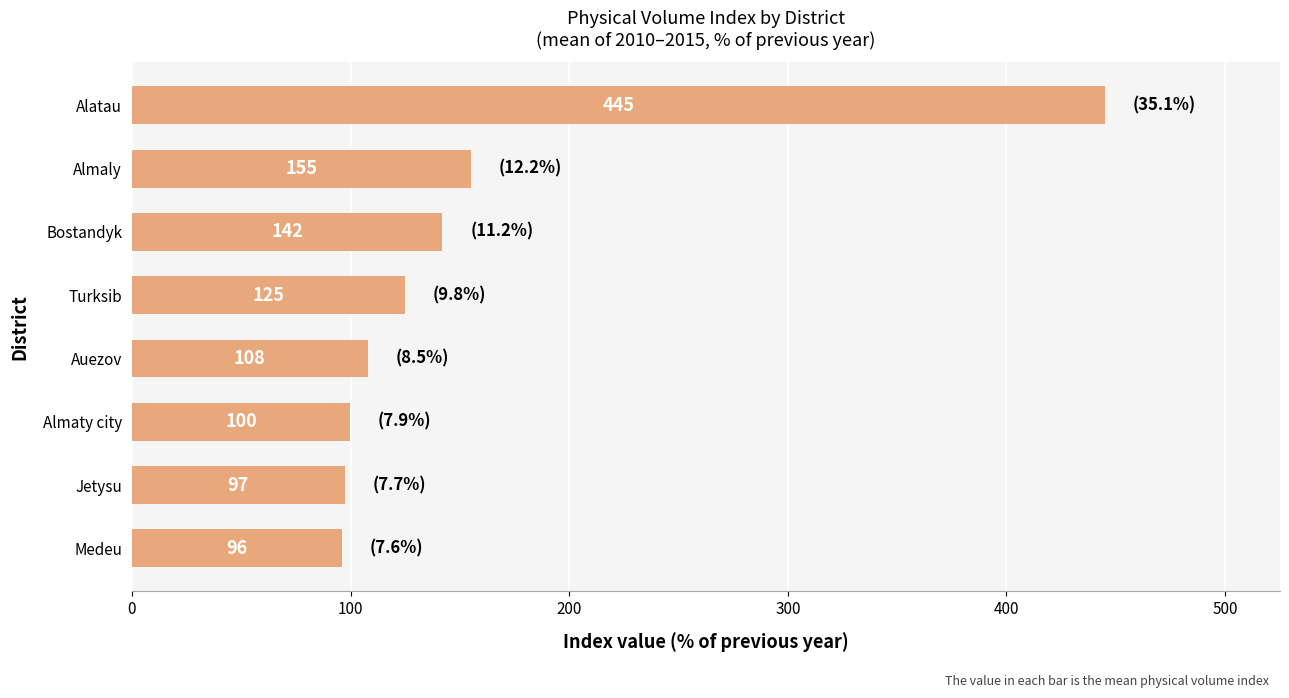

True or false: the data shows 155.0 at Almaly.

True